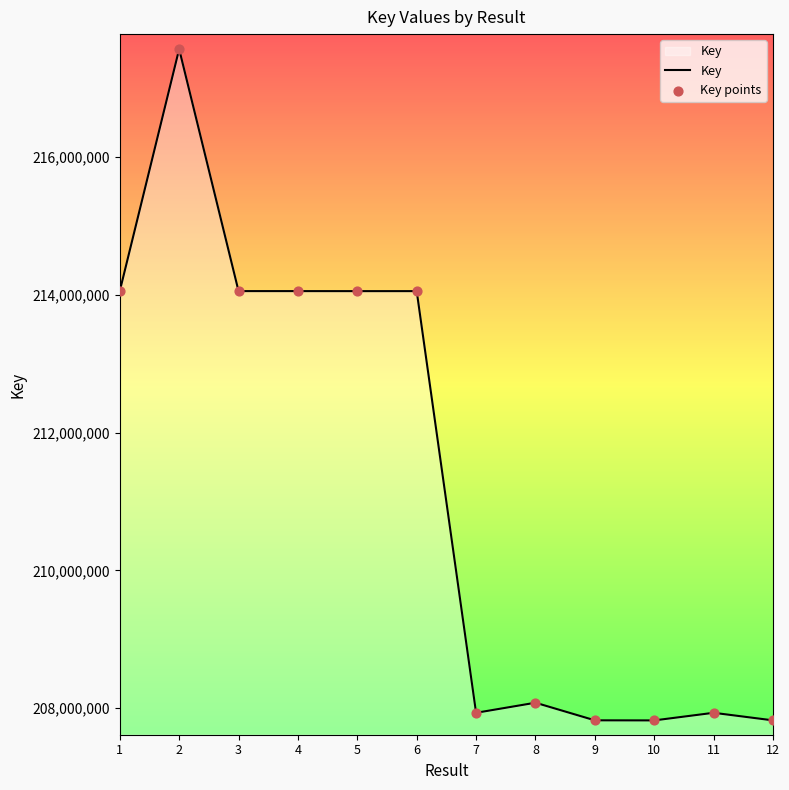

What is the difference between the maximum and minimum values?

9746478